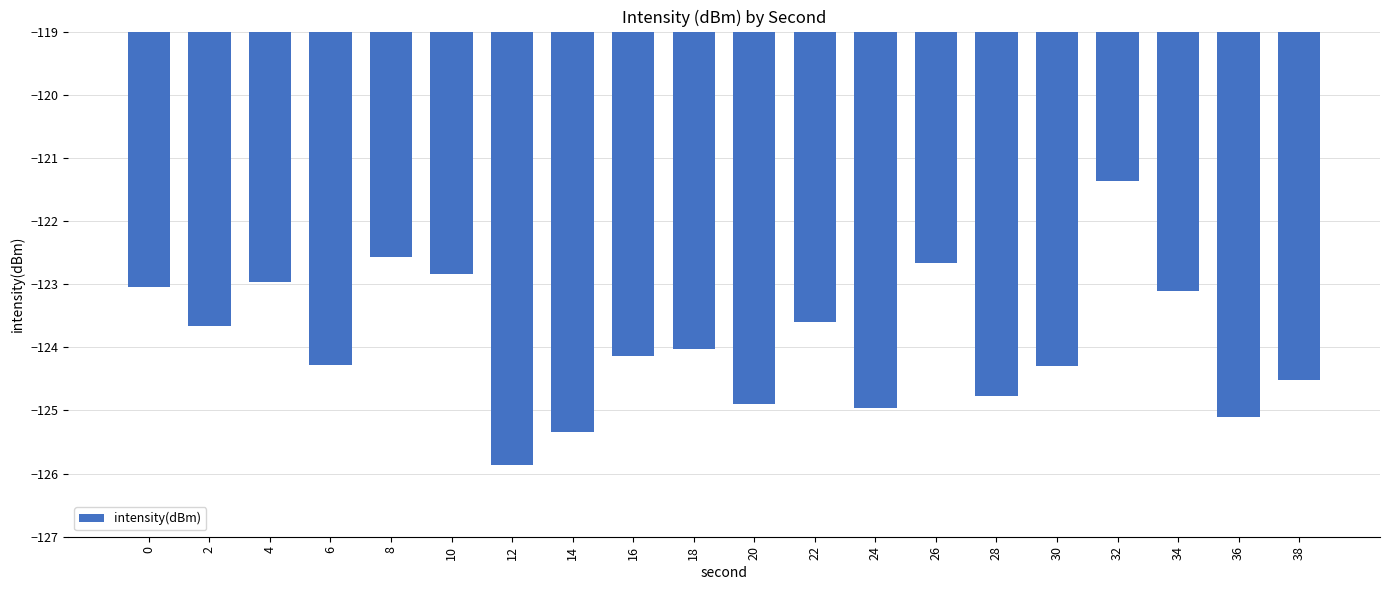

What is the greatest value displayed?

-121.4